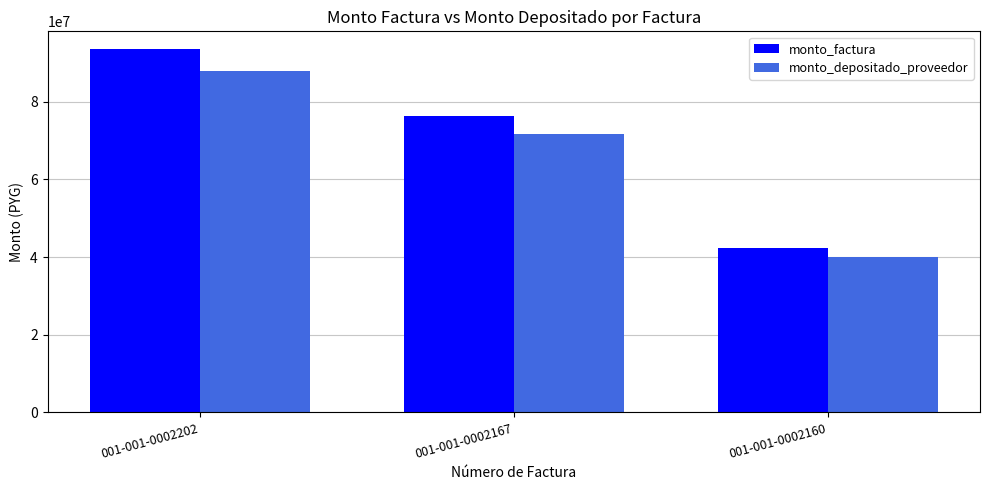

Is it true that monto_factura equals 19529487 at 001-001-0002167?

False